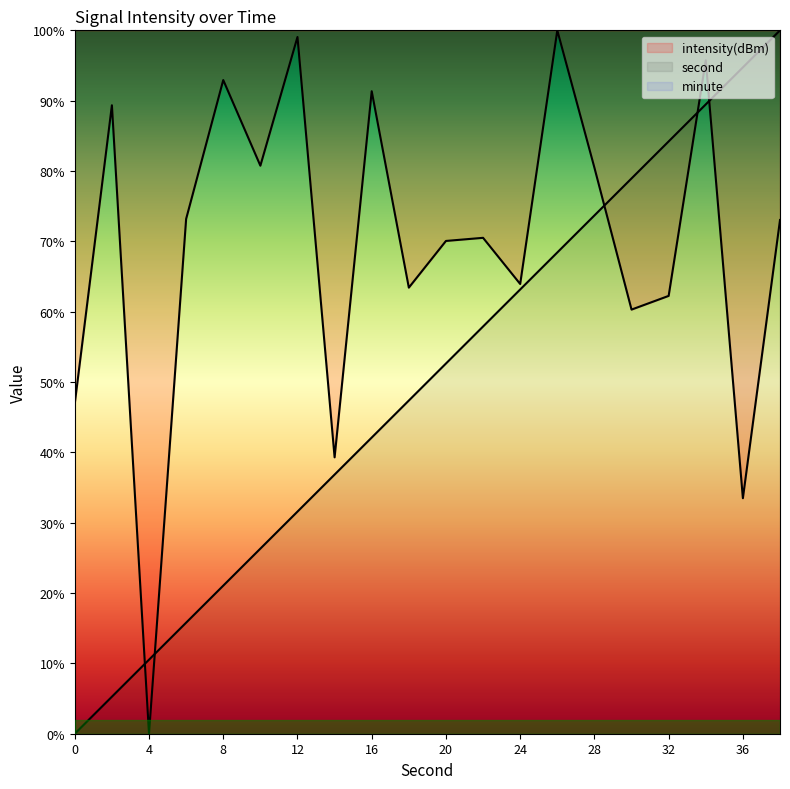

List the series in order of their peak value, highest first.

second, intensity(dBm)